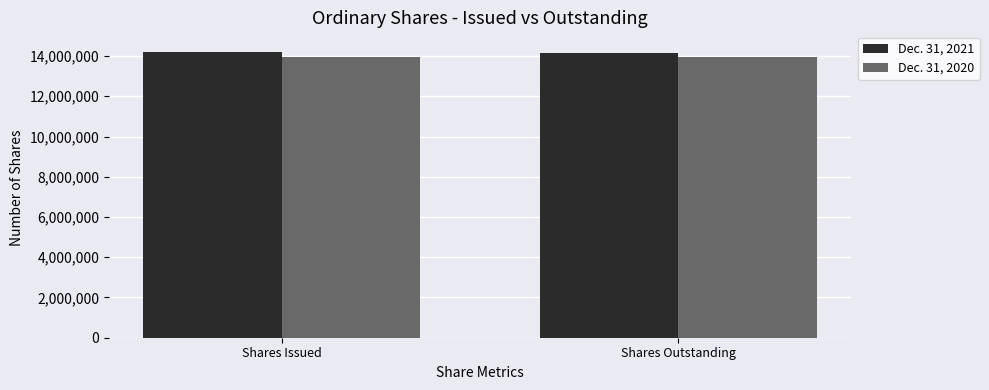

The value of Dec. 31, 2020 at Shares Issued is 23777844. True or false?

False